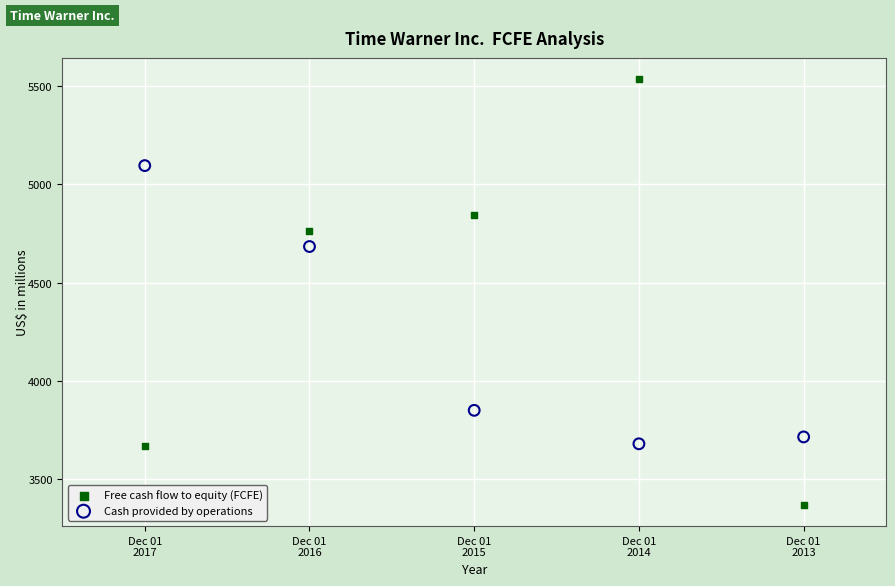

Across all data points, what is the average X value?

2015